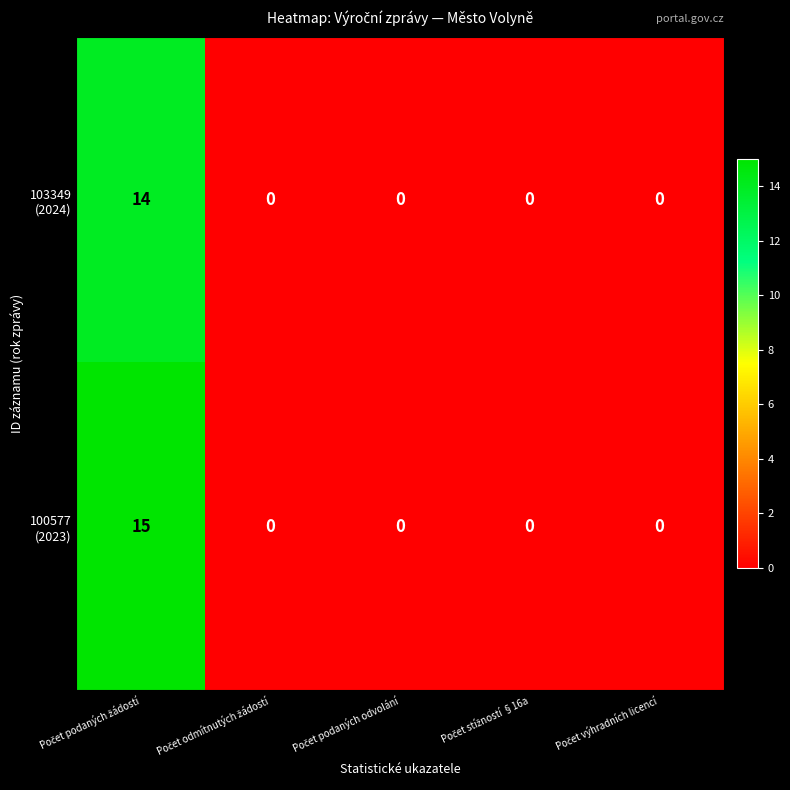

What is the maximum value shown in the chart?

15